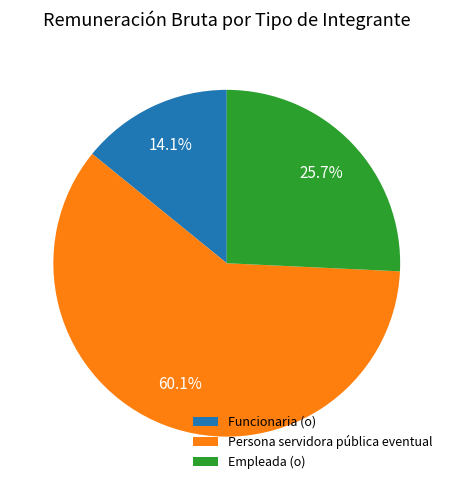

What portion of the pie excludes Funcionaria (o)?

85.9%